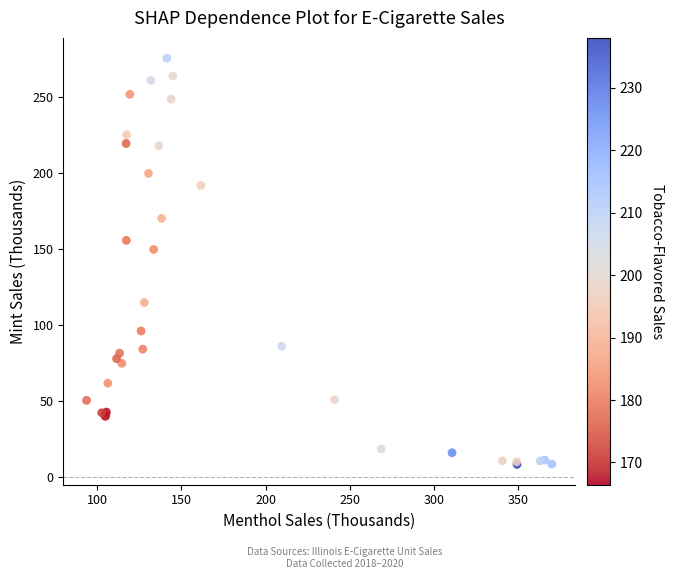

What Y value in the scatter plot is closest to 141?

149.6